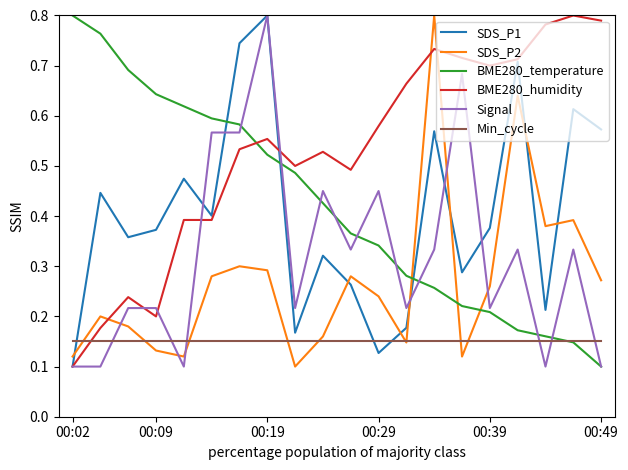

How many intersections are there between SDS_P1 and Min_cycle?

3